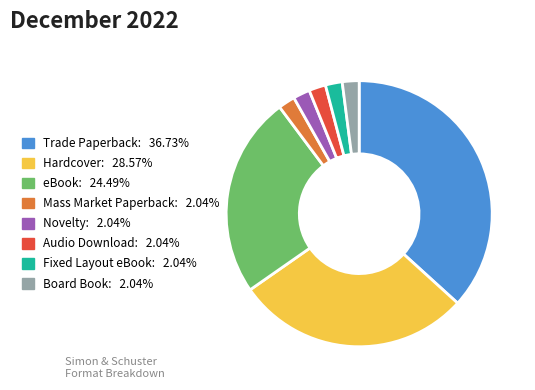

Does Trade Paperback represent more than half of the total?

No